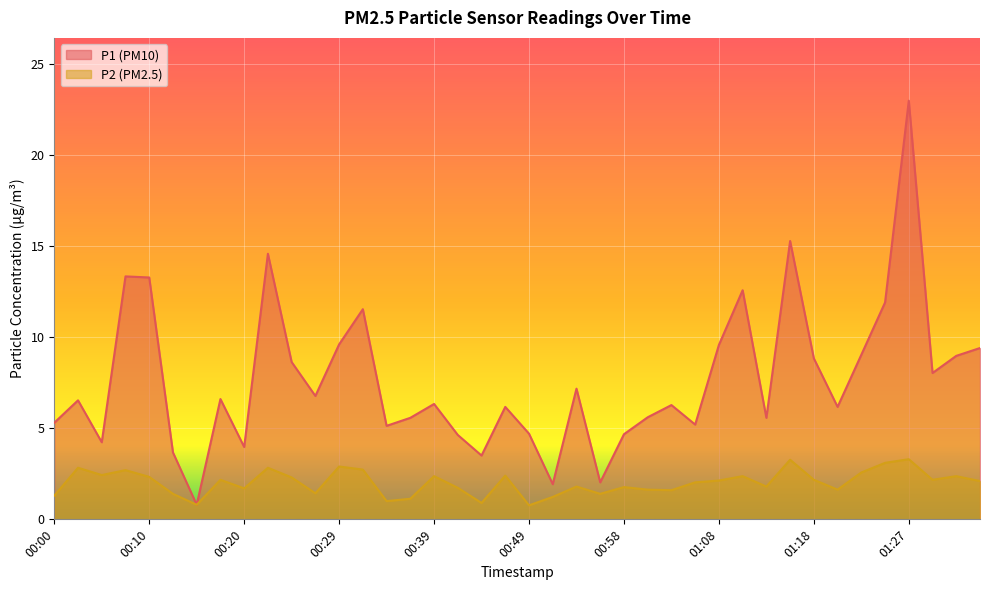

List the labels in order of P2 value, largest first.

01:27, 01:15, 01:25, 00:29, 00:03, 00:22, 00:32, 00:07, 01:23, 00:05, 00:46, 00:39, 01:10, 01:32, 00:10, 00:24, 00:17, 01:18, 01:30, 01:08, 01:35, 01:06, 00:53, 01:13, 00:58, 00:41, 00:20, 01:01, 01:20, 01:03, 00:27, 00:12, 00:56, 00:00, 00:51, 00:36, 00:34, 00:44, 00:15, 00:49